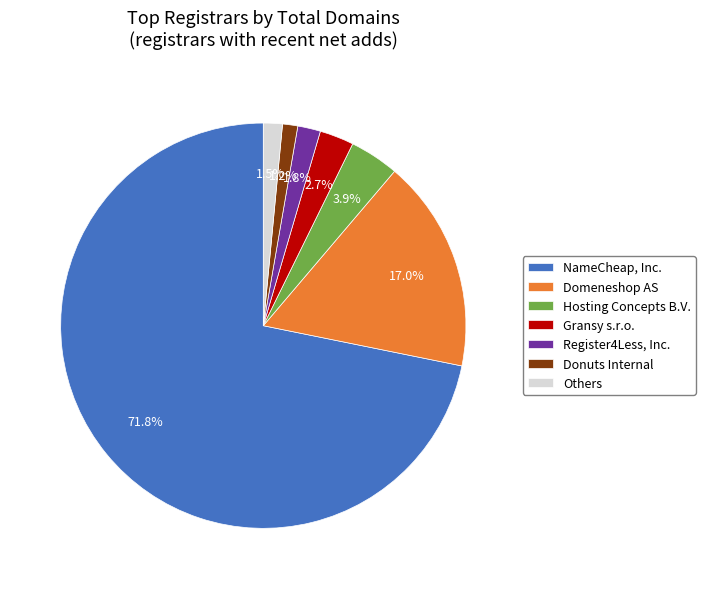

To the nearest percent, what is the difference between the largest and smallest slice percentages?

71%